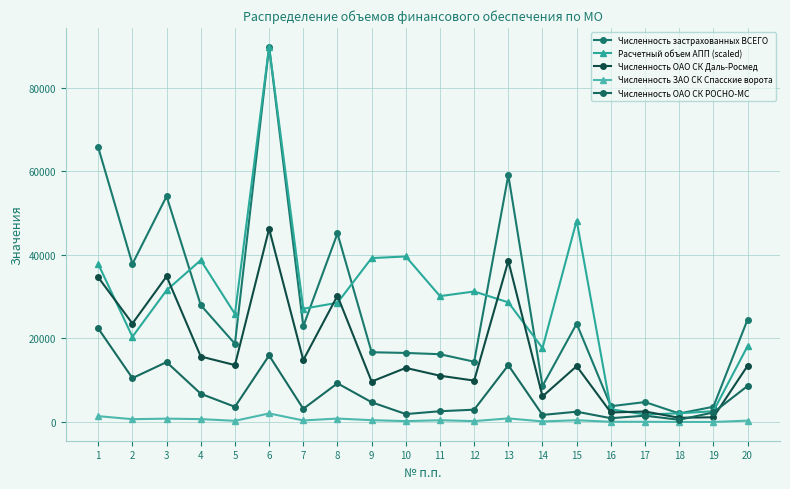

What is the value of the Численность ЗАО СК Спасские ворота point at the 11th from the left?

447.0